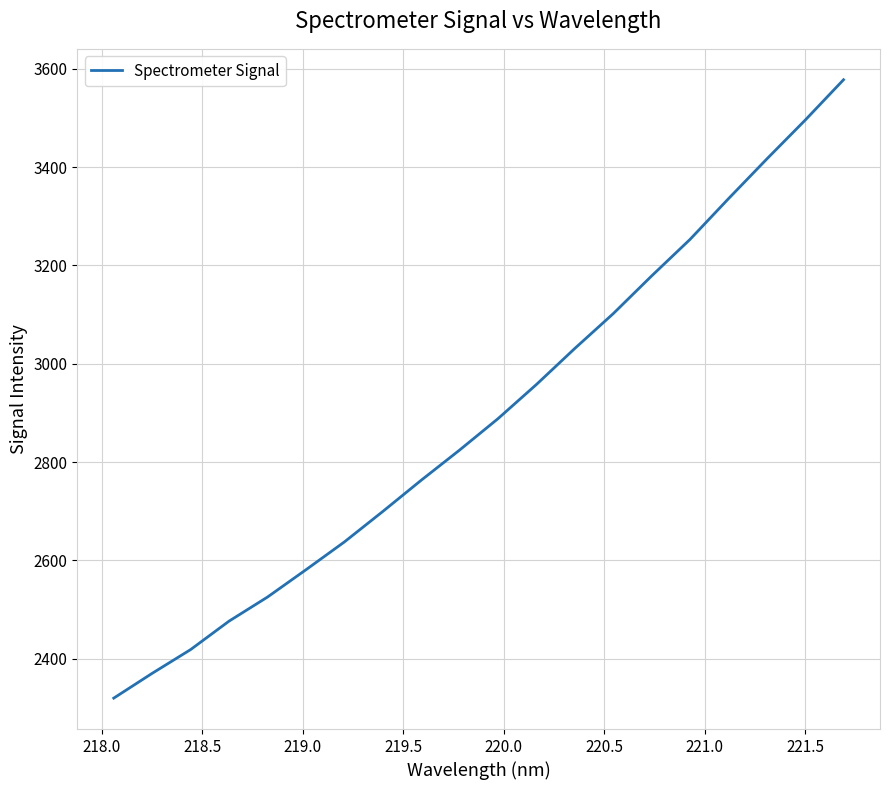

What is the maximum value shown in the chart?

3577.5